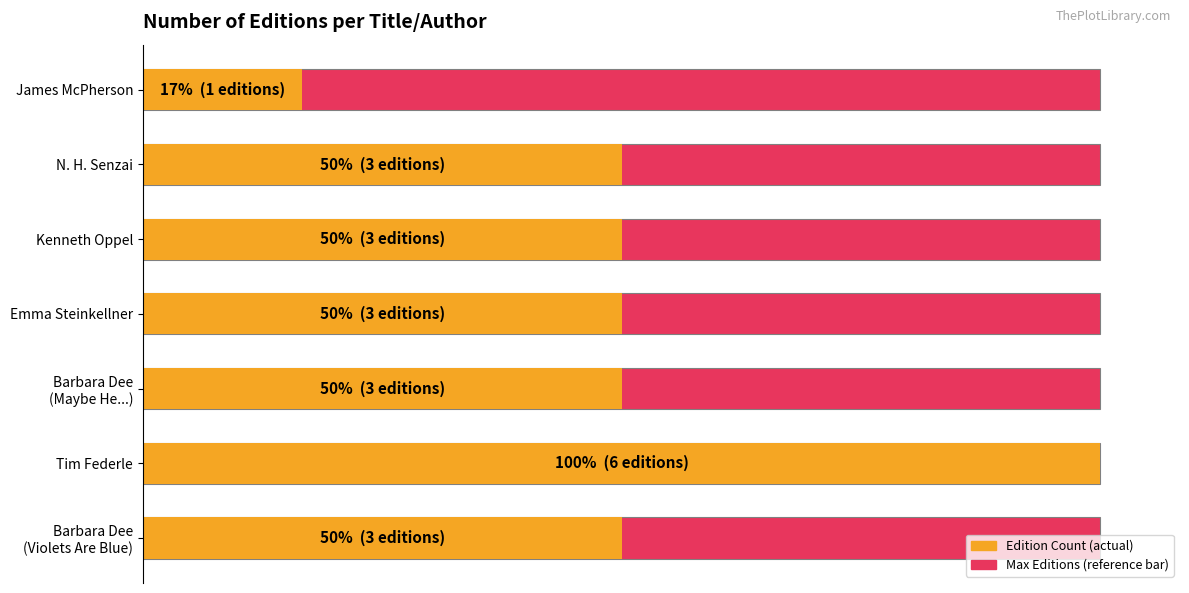

How many bars are there in total?

14